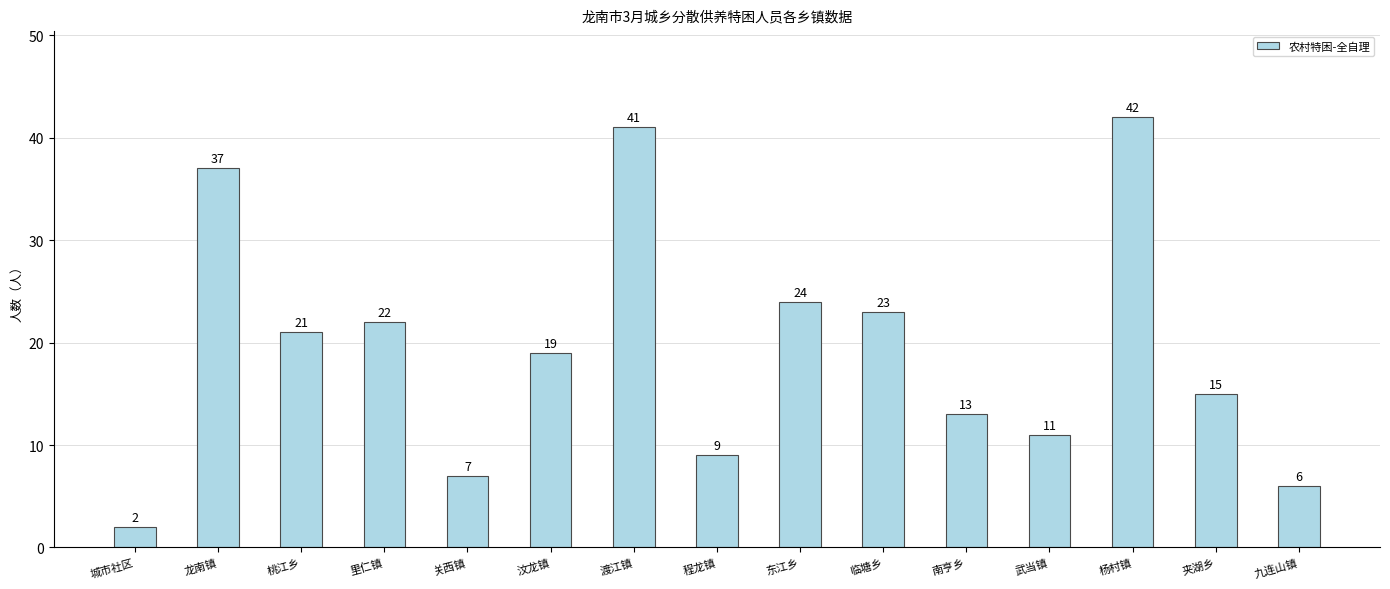

Reading left to right, what are all the values shown in this chart?

城市社区=2	龙南镇=37	桃江乡=21	里仁镇=22	关西镇=7	汶龙镇=19	渡江镇=41	程龙镇=9	东江乡=24	临塘乡=23	南亨乡=13	武当镇=11	杨村镇=42	夹湖乡=15	九连山镇=6